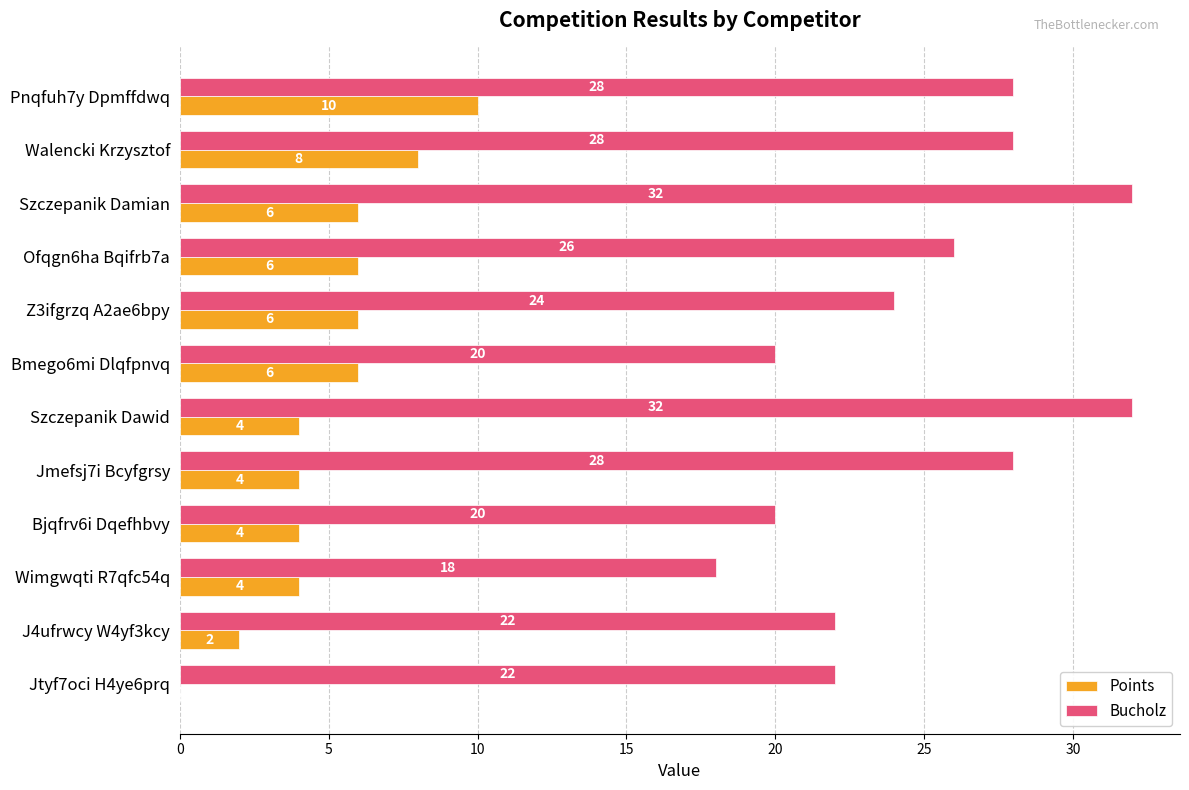

What is the average value of the Points series?

5